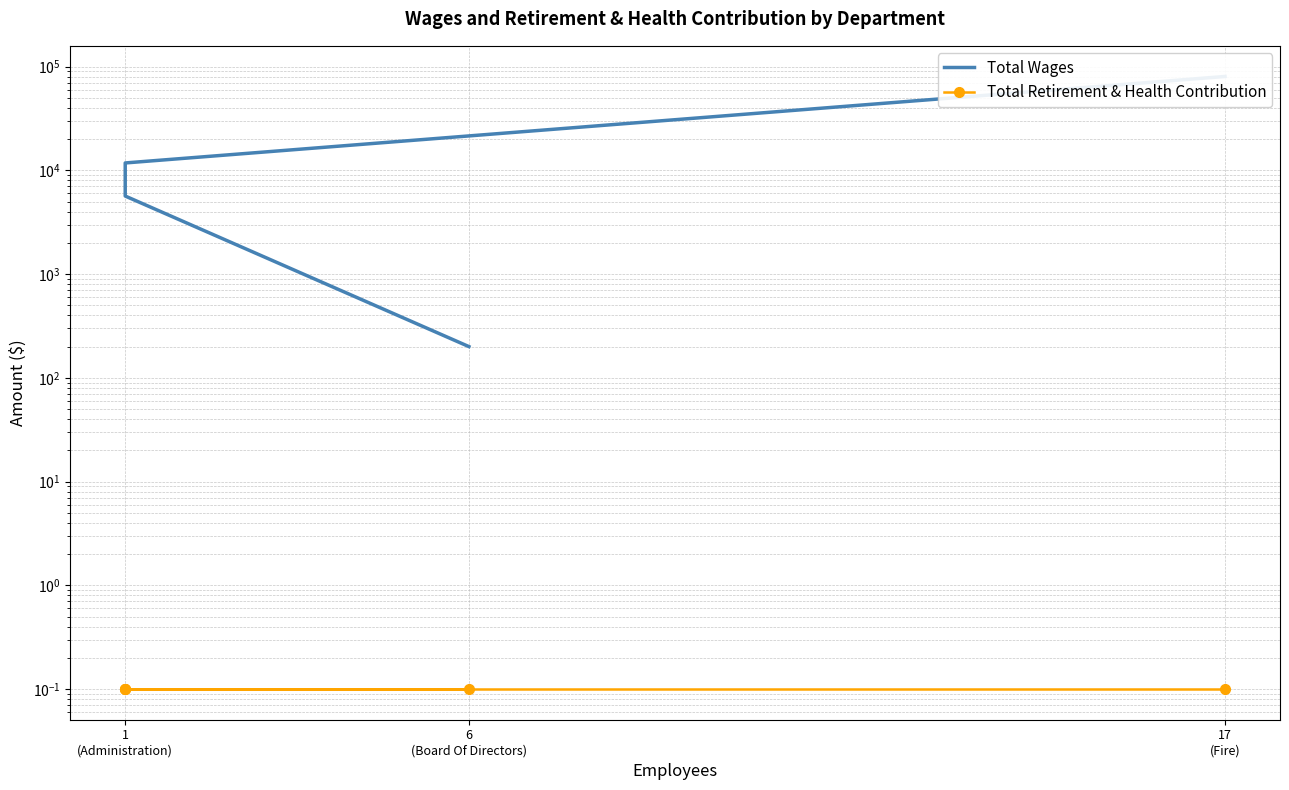

At how many categories does at least one series exceed 69695?

1